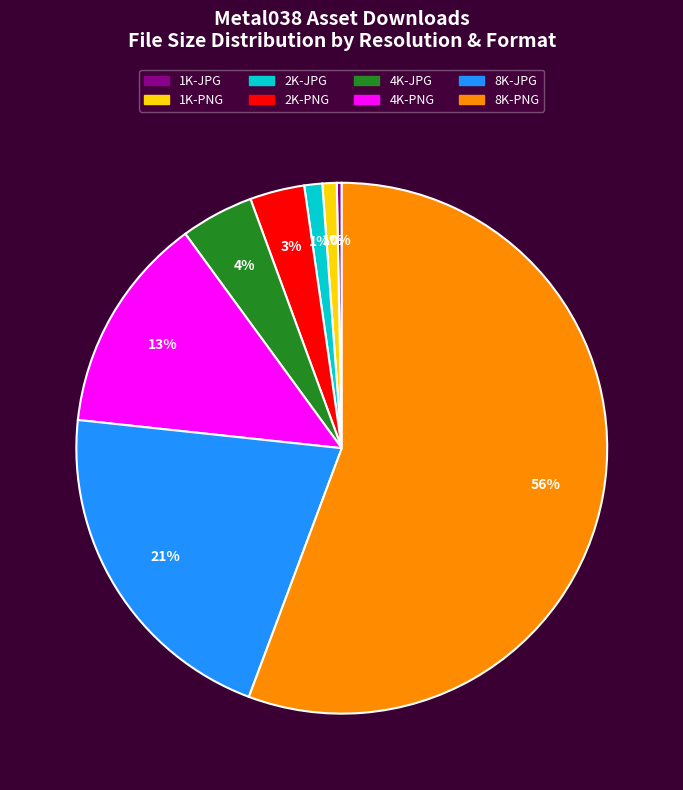

Which category has the biggest portion of the pie?

8K-PNG